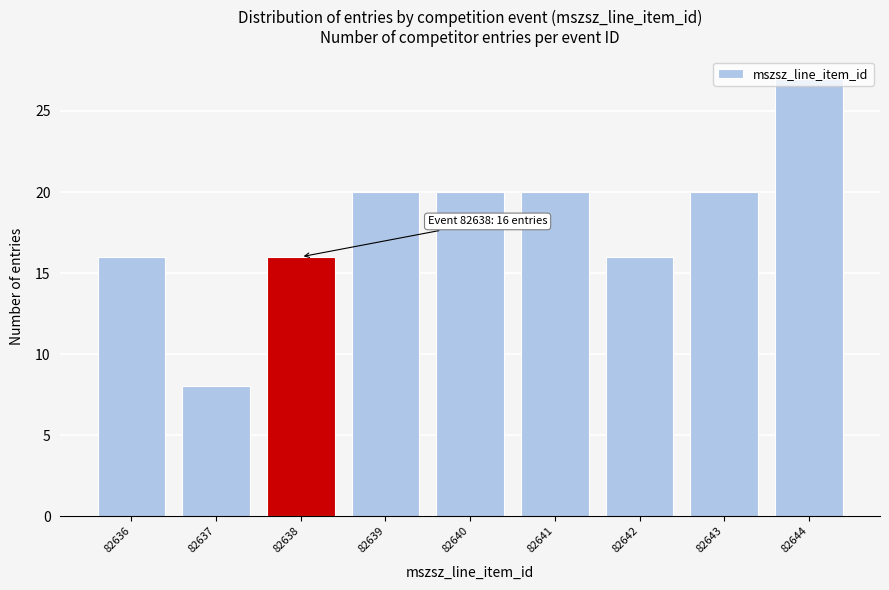

What is the change in value from 82637 to 82640?

+12